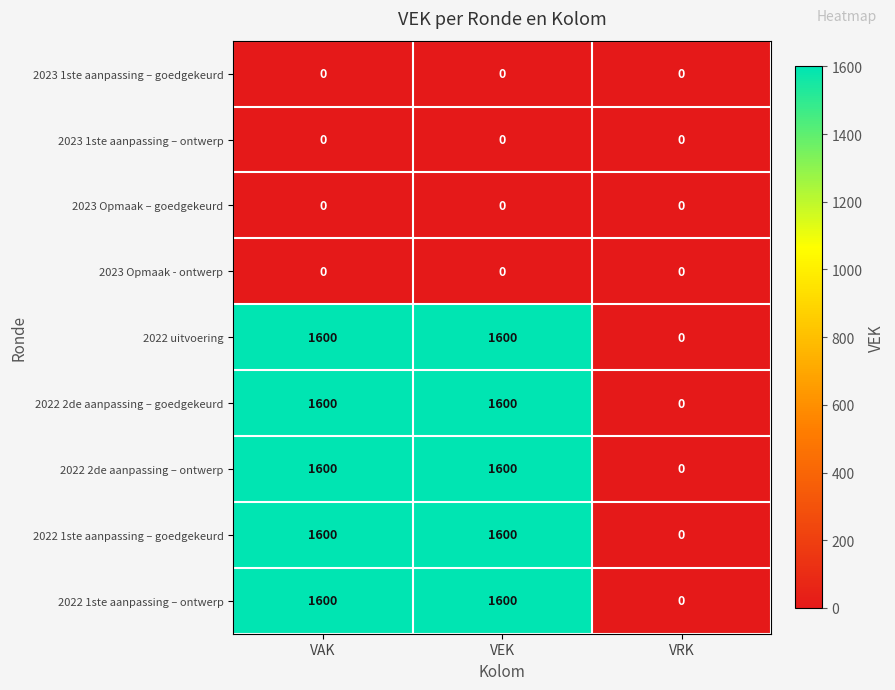

What is the spread (max minus min) of values at VEK?

1600